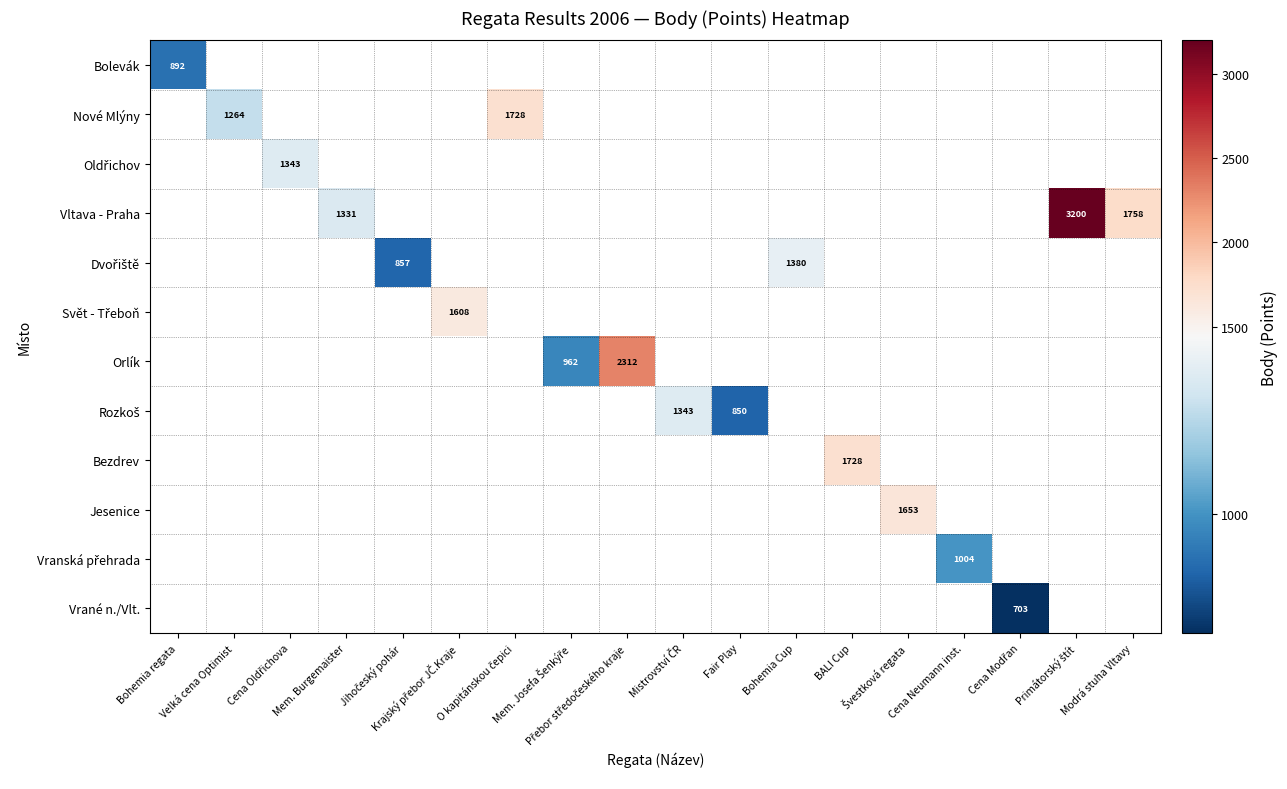

Count the number of data series in this chart.

12